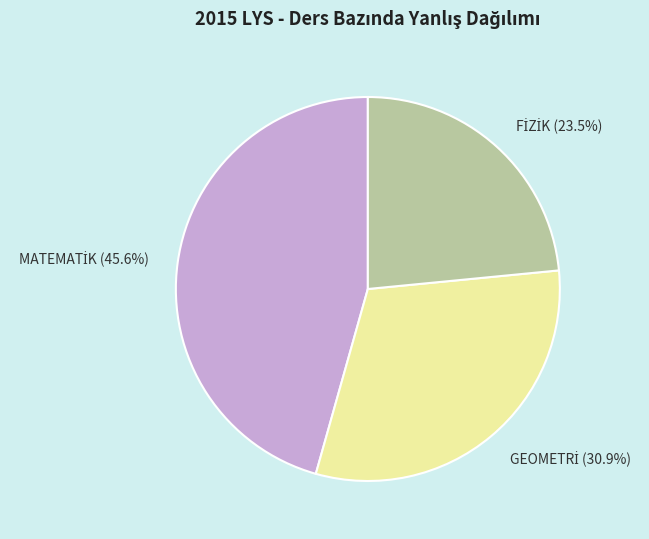

Is there a majority slice in this chart?

No